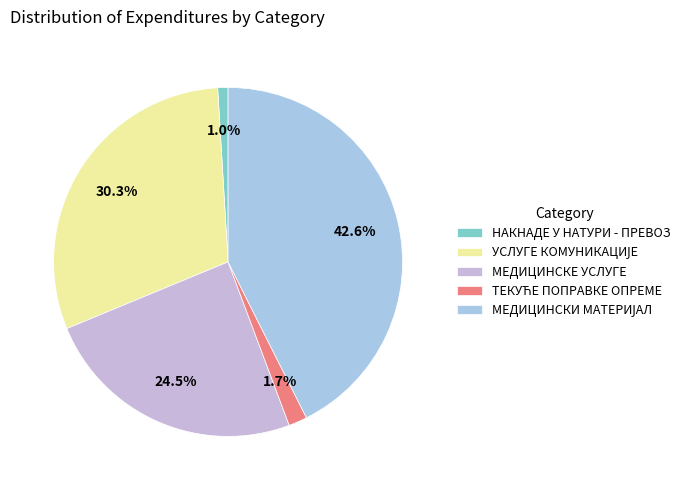

What percentage is the МЕДИЦИНСКИ МАТЕРИЈАЛ slice, to the nearest percent?

43%